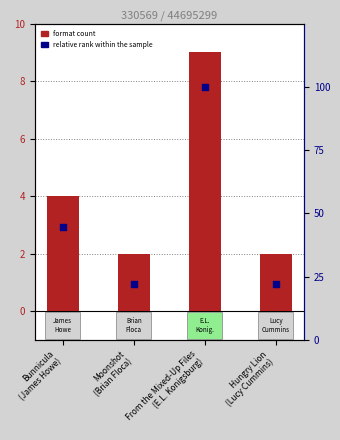

At which category is the sum across all series the highest?

From the Mixed-Up Files
(E.L. Konigsburg)